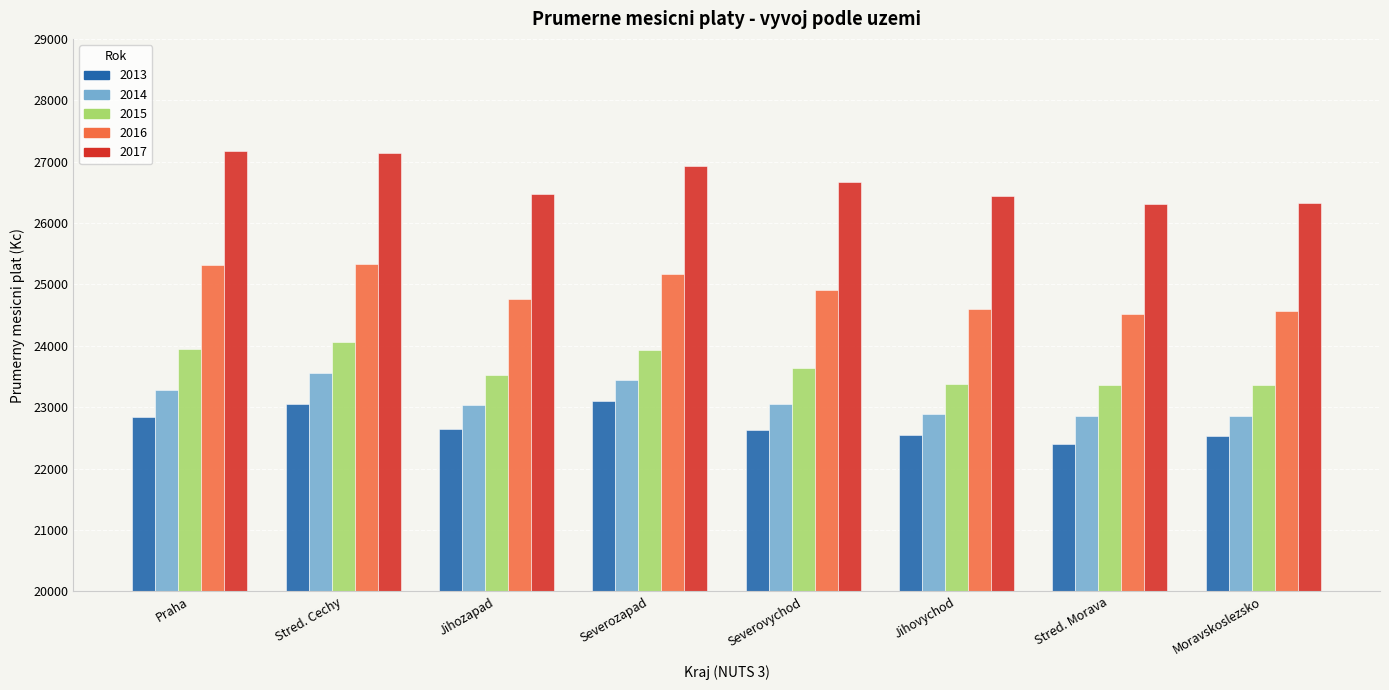

List the series in order of their peak value, lowest first.

2013, 2014, 2015, 2016, 2017